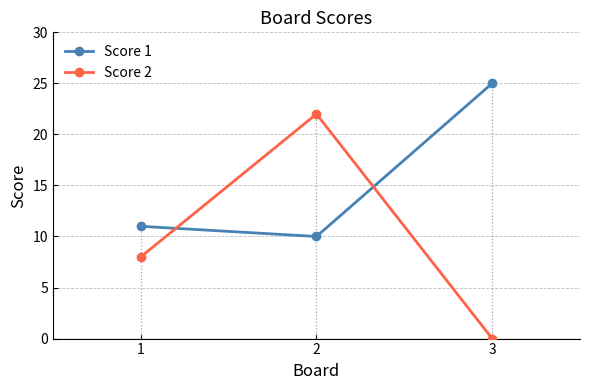

Rank the series at 1 from lowest to highest value.

Score 2, Score 1